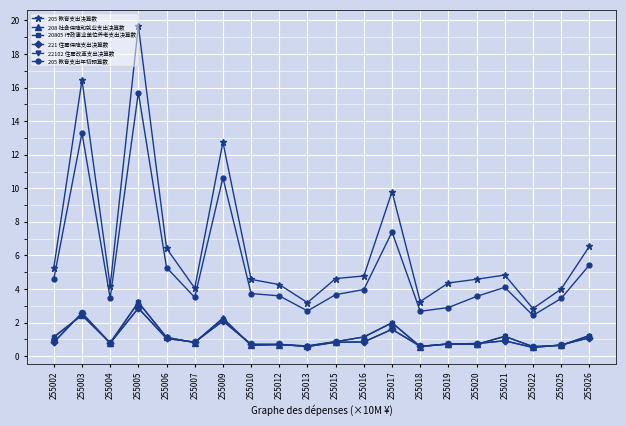

Does the chart have visible grid lines?

Yes